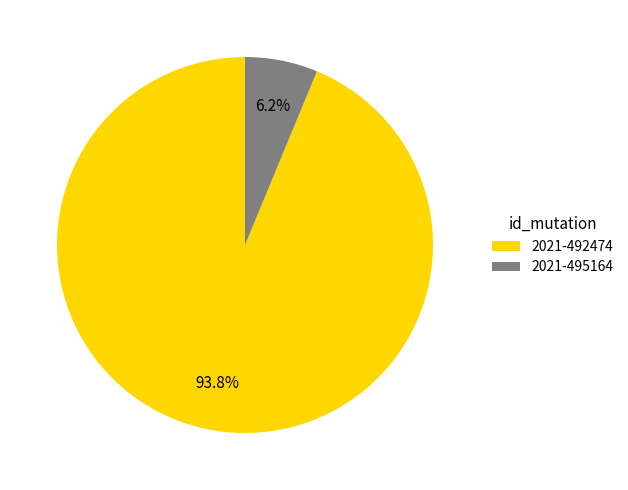

True or false: 2021-495164 accounts for 1% of the total.

False